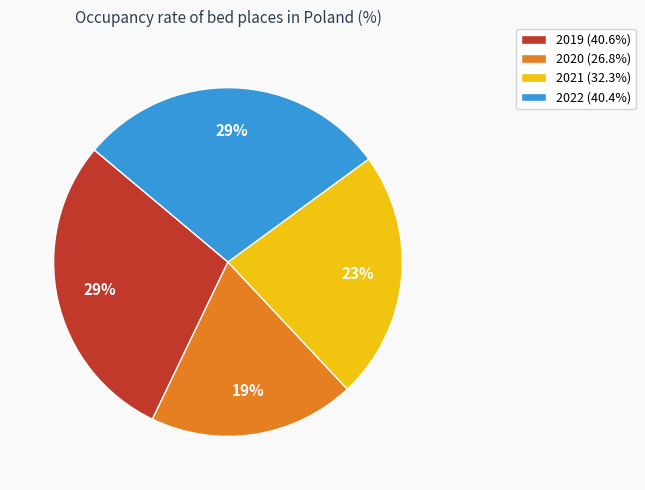

Do 2021 (32.3%) and 2022 (40.4%) together represent more than half of the pie?

Yes